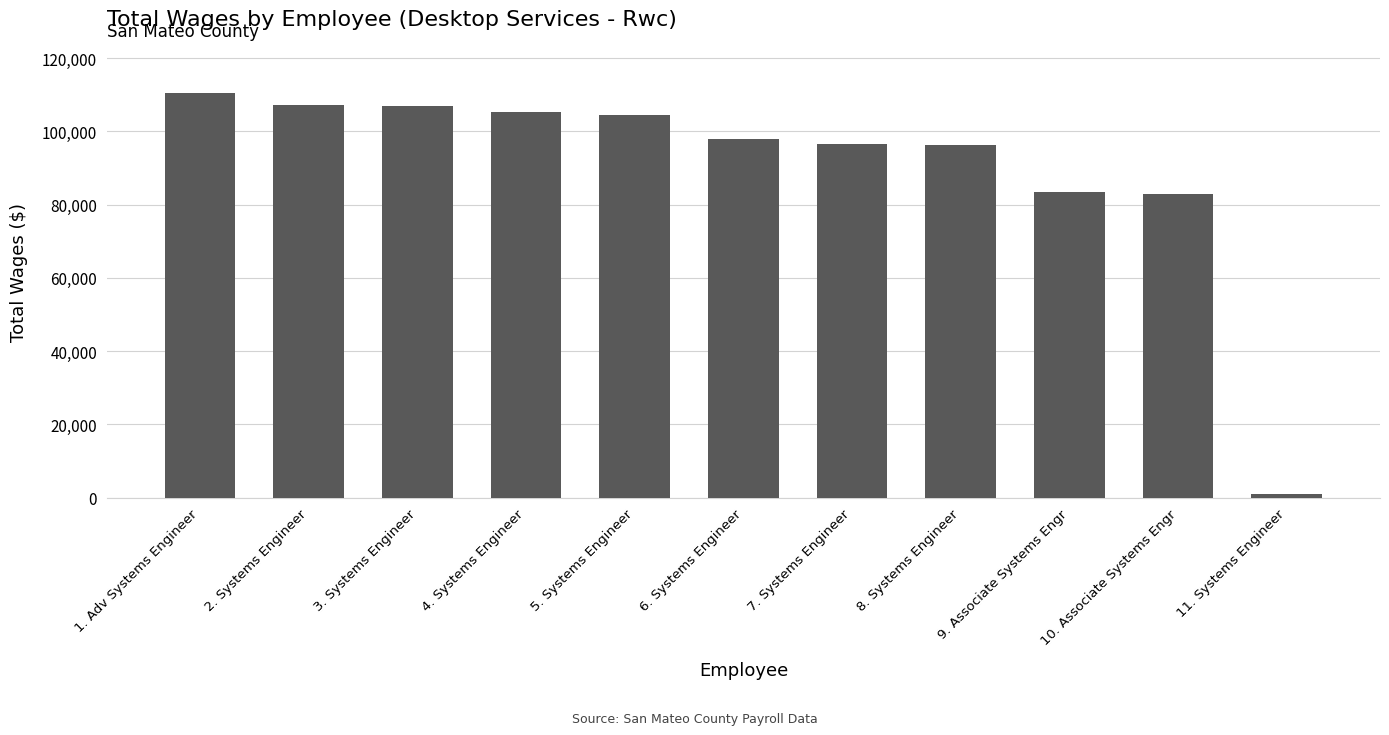

Approximately how many times larger is the value at 8. Systems Engineer compared to 2. Systems Engineer?

0.9